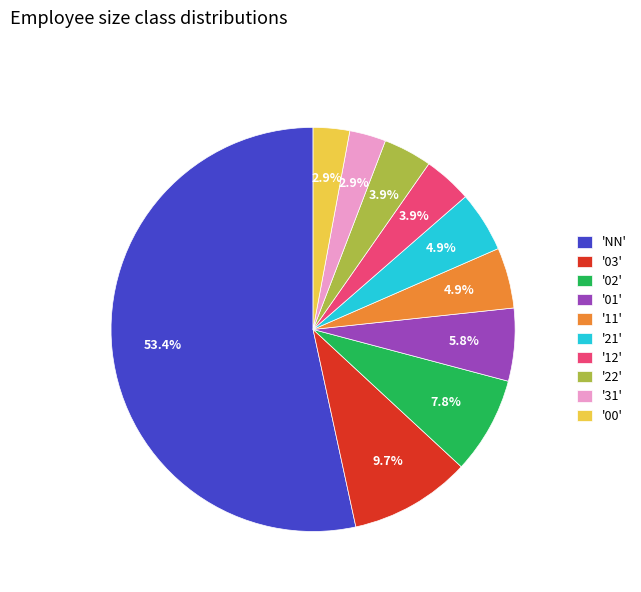

Approximately how many times larger is the value at '00' compared to '31'?

1.0